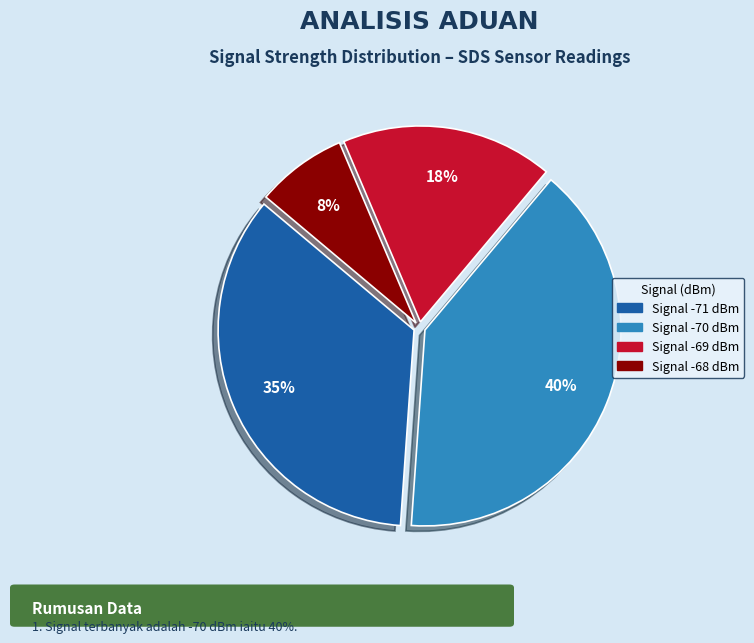

To the nearest percent, what is the average slice percentage?

25%